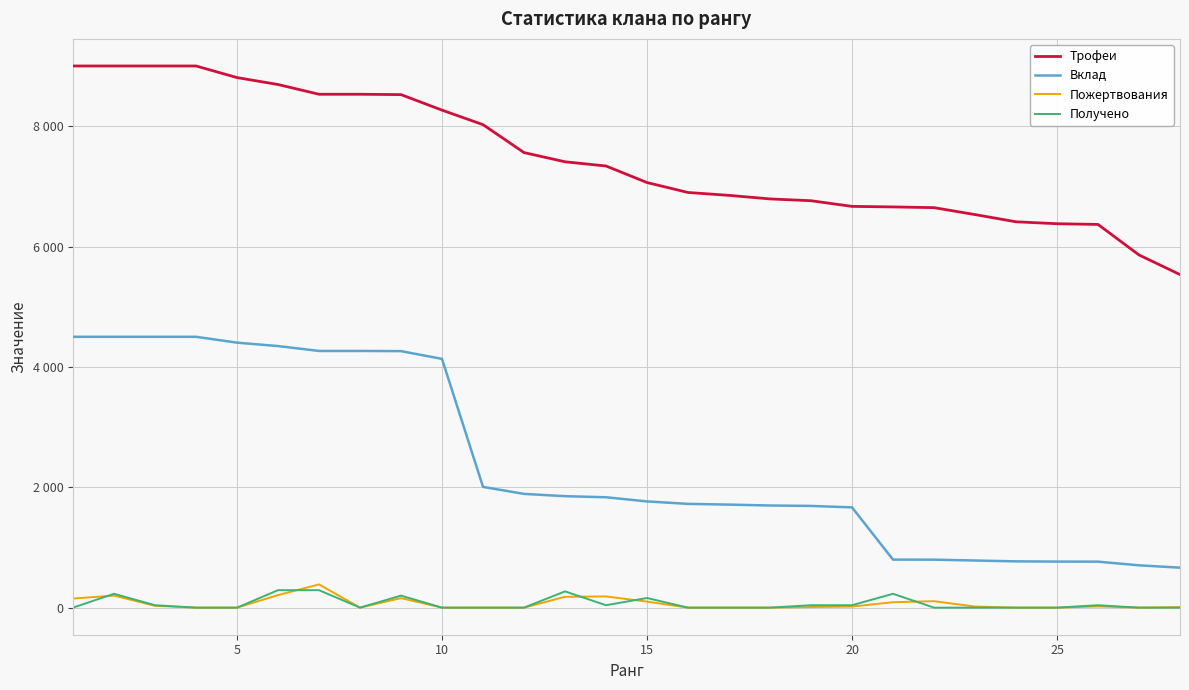

List the series in order of their peak value, lowest first.

Получено, Пожертвования, Вклад, Трофеи